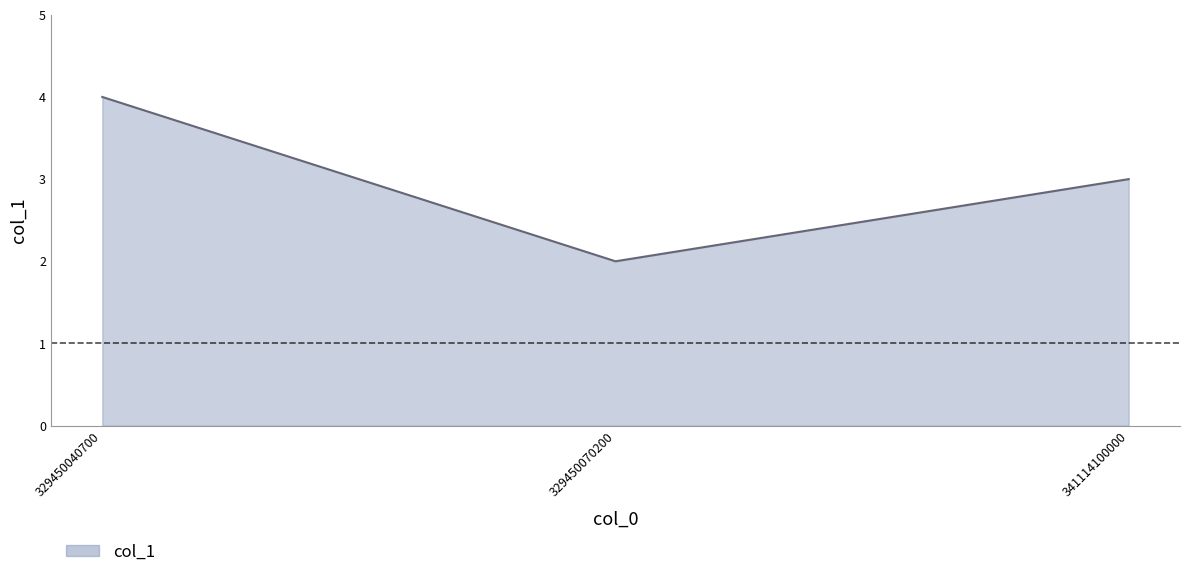

Read the value at 329450040700.

4